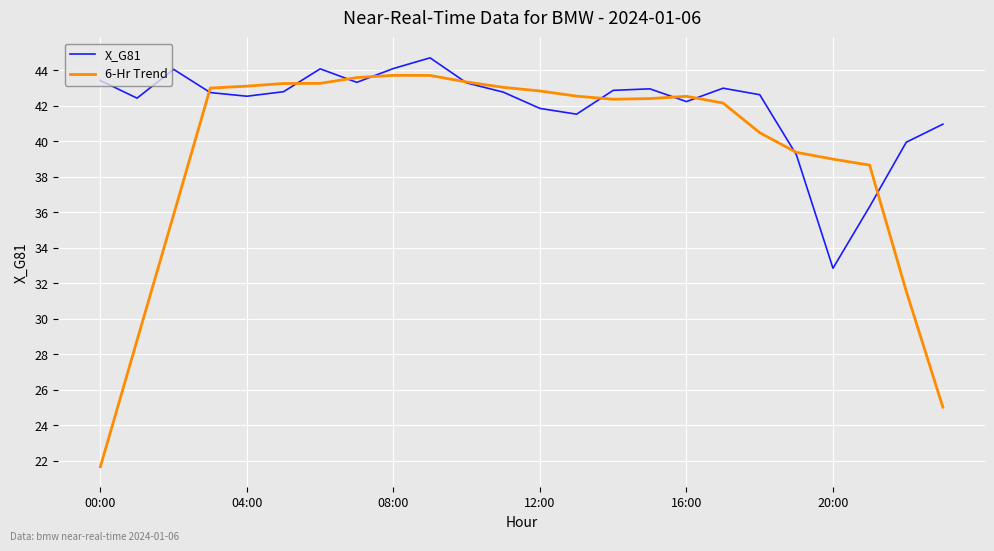

List the series in order of their overall mean, lowest first.

6-Hr Trend, X_G81